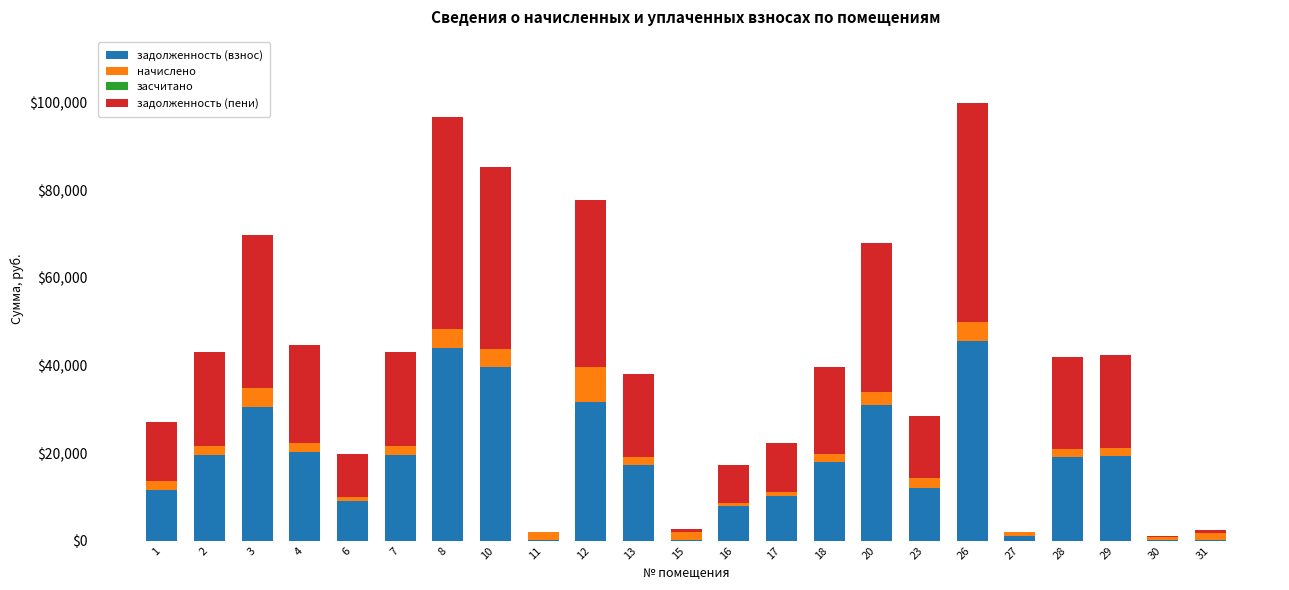

What is the total value across all series at 18?

39560.4